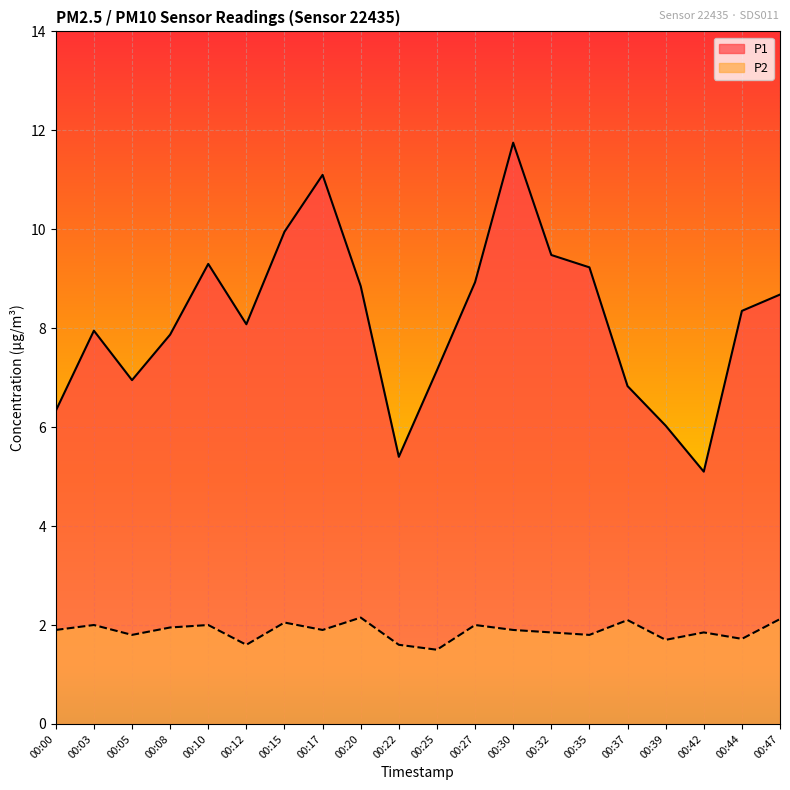

List the labels in order of P2 value, smallest first.

00:25, 00:12, 00:22, 00:39, 00:44, 00:05, 00:35, 00:32, 00:42, 00:00, 00:17, 00:30, 00:08, 00:03, 00:10, 00:27, 00:15, 00:37, 00:47, 00:20